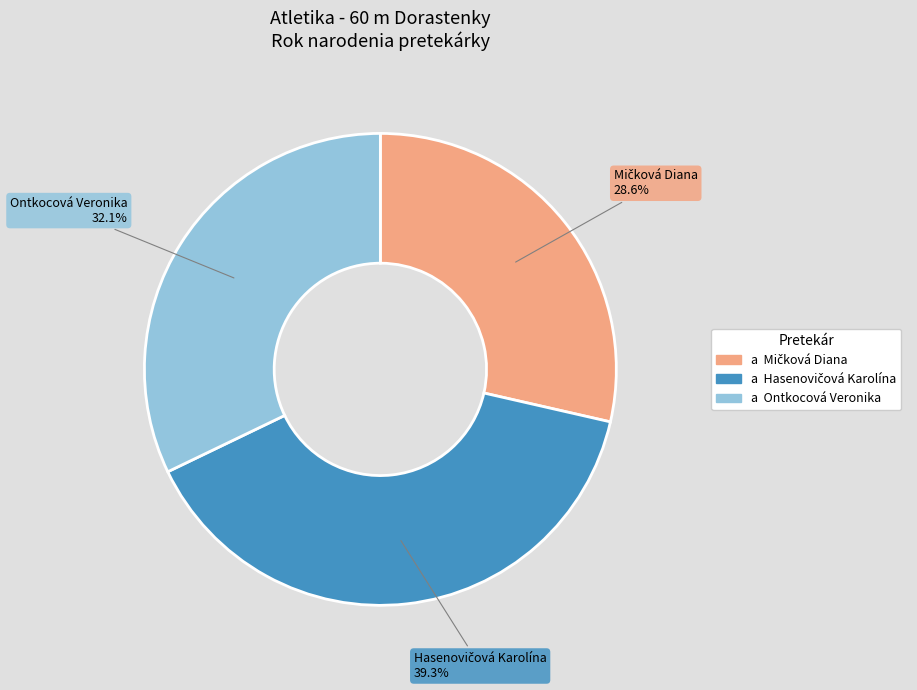

Does any single category account for the majority?

No